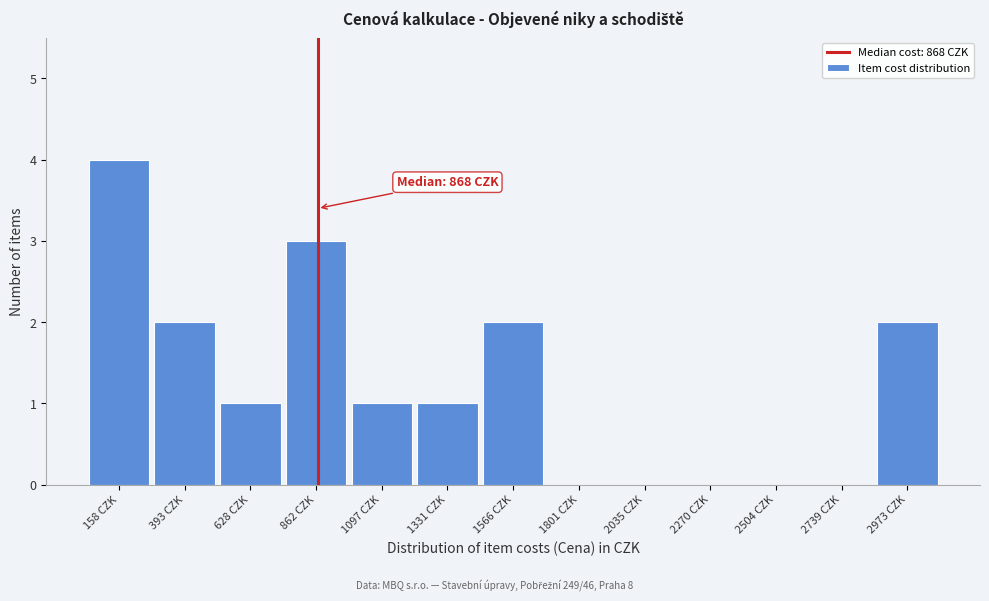

Which range on the x-axis has the tallest bar?

50 to 300